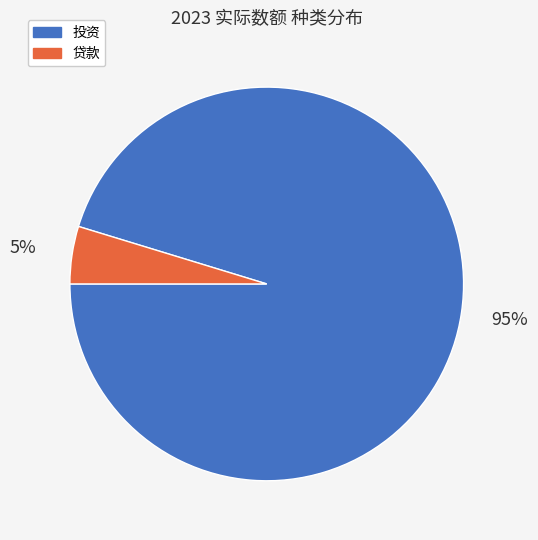

How many slices are in this pie chart?

2